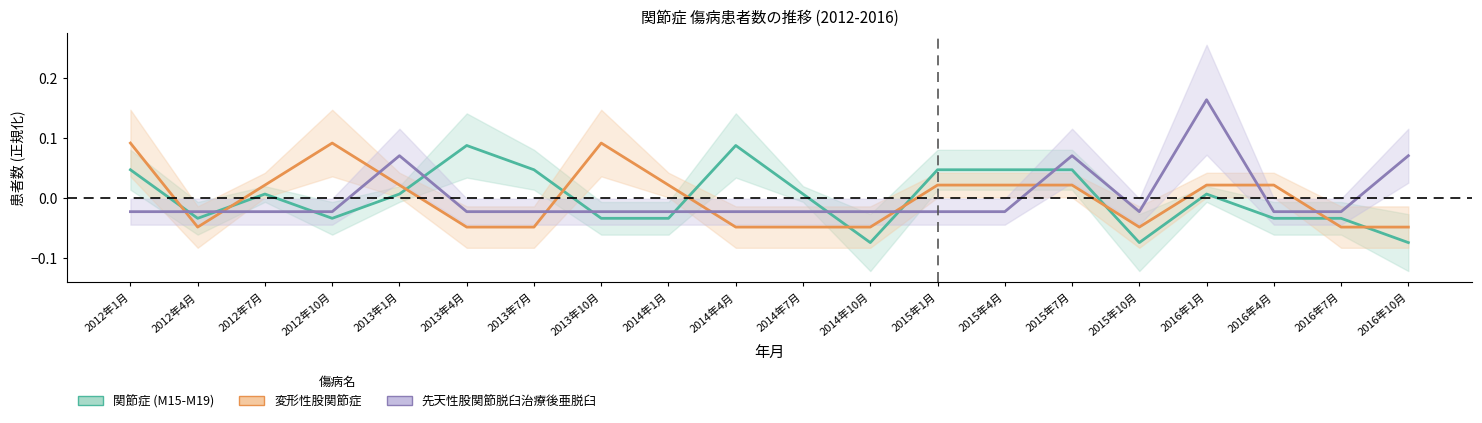

Is the value of 関節症 (M15-M19) at 2015年7月 greater than the value of 先天性股関節脱臼治療後亜脱臼 at 2012年7月?

Yes